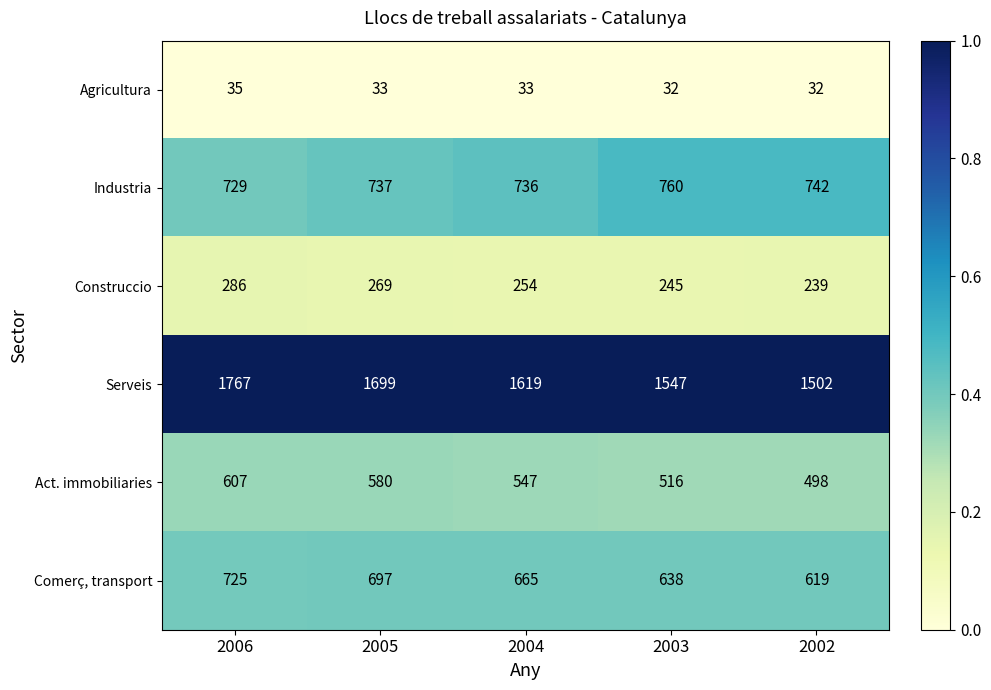

What is the smallest value displayed?

32